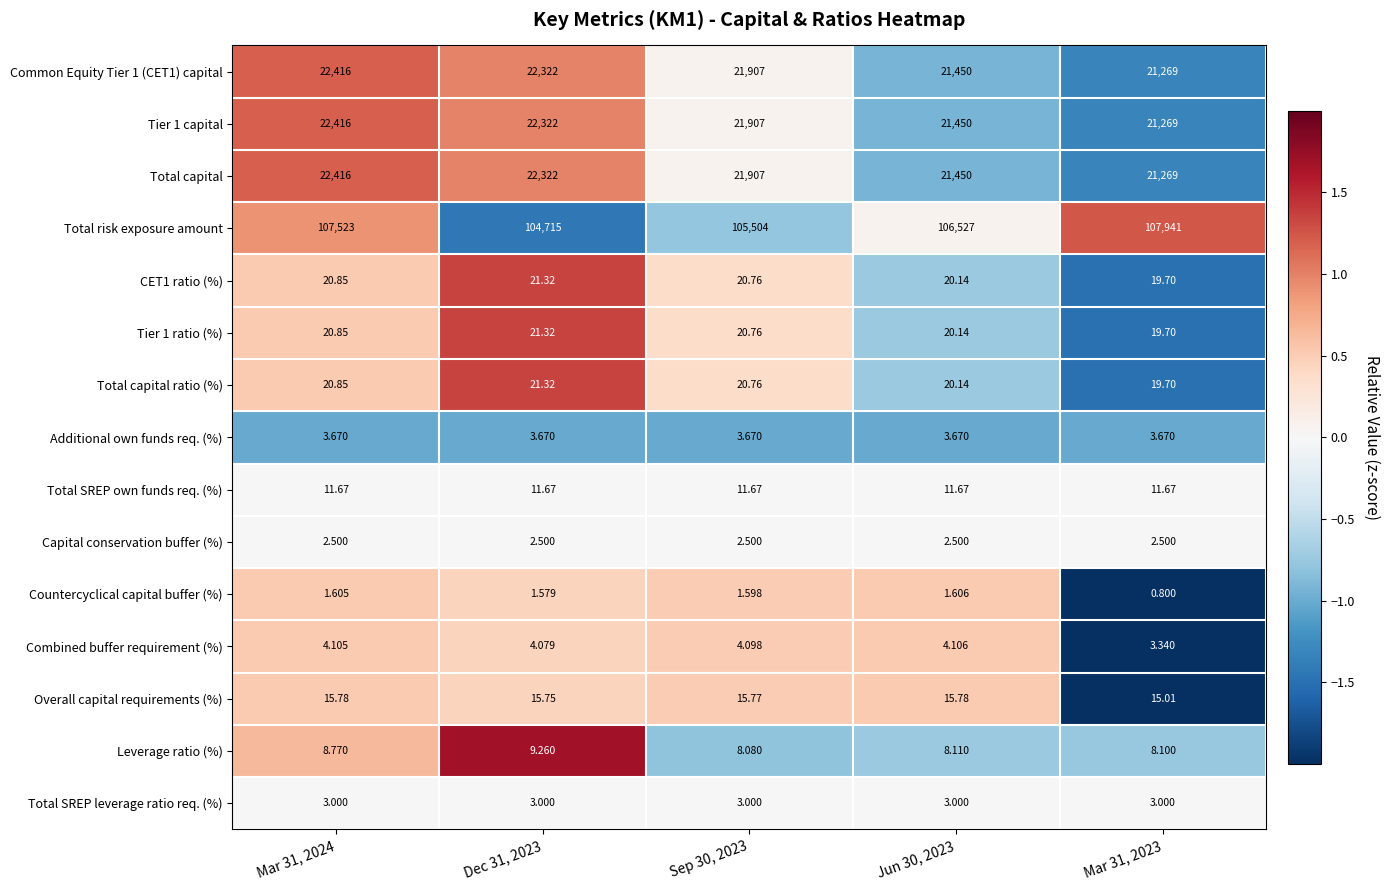

What is the difference between the highest and lowest values at Sep 30, 2023?

105502.4